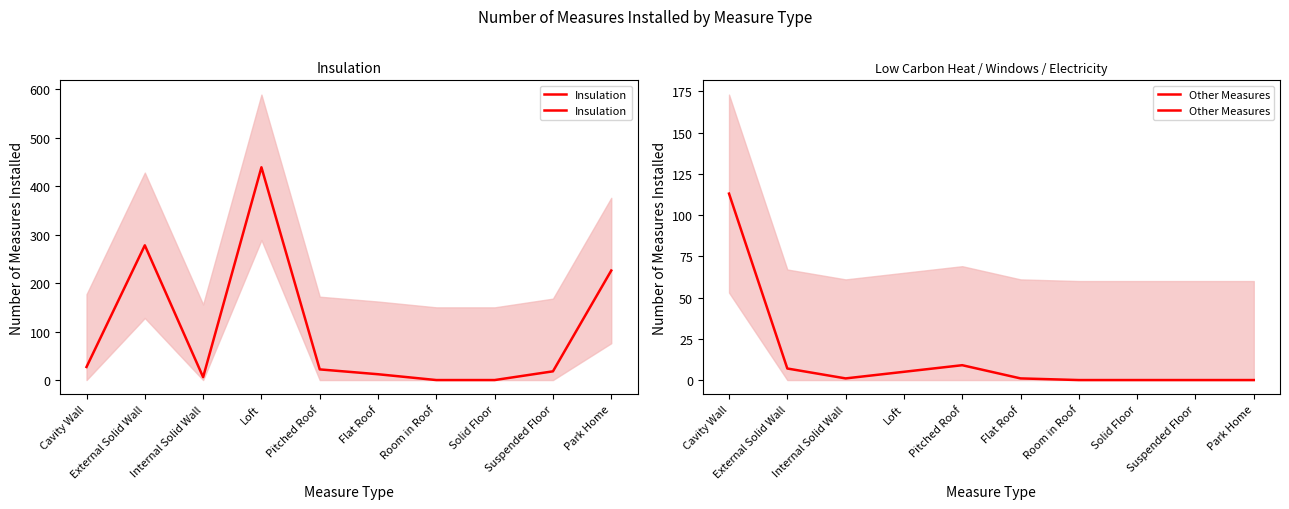

List the series in order of their peak value, lowest first.

Other Measures, Insulation